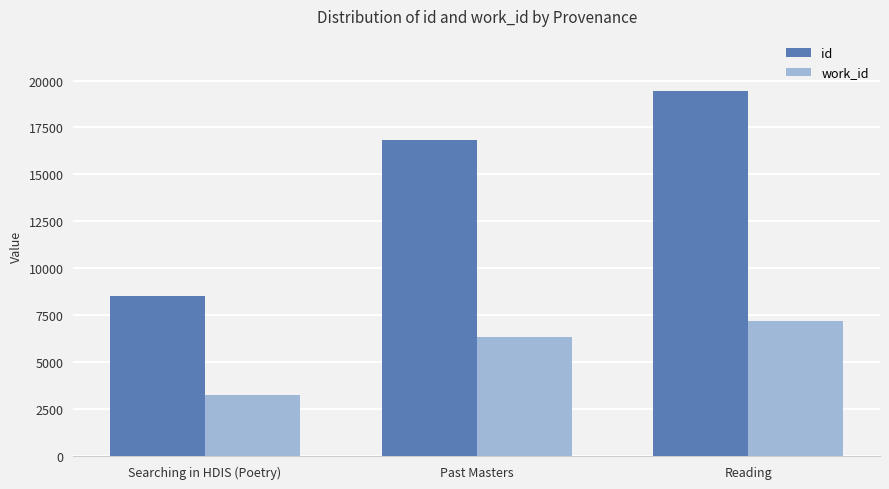

Between Past Masters and Reading, which series saw the biggest shift?

id